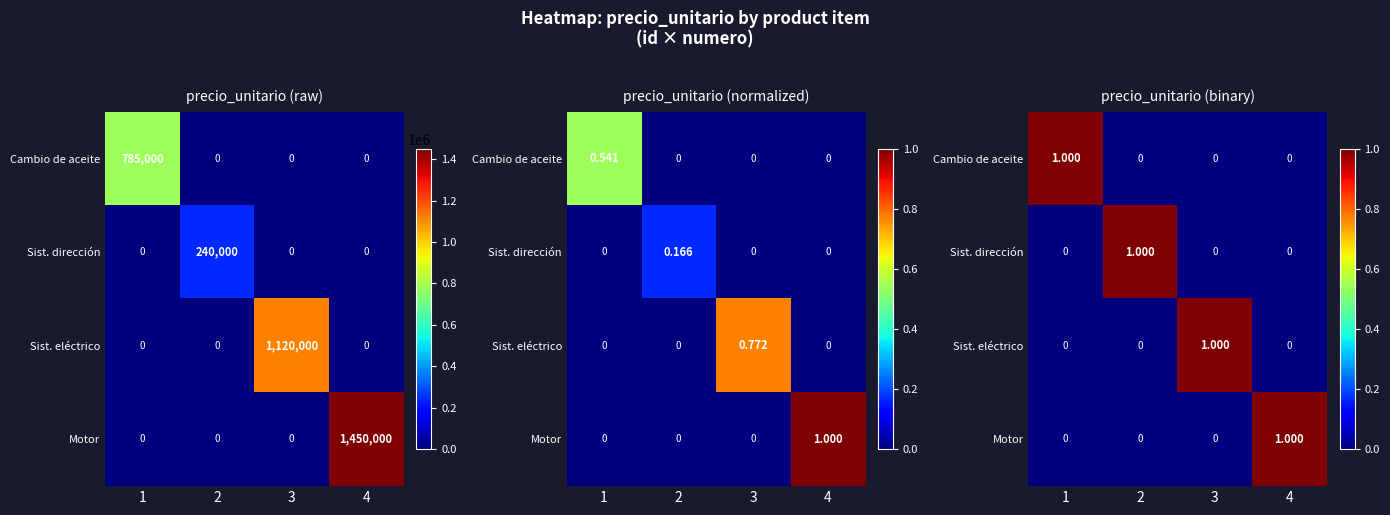

What is the sum of all Cambio de aceite values?

1